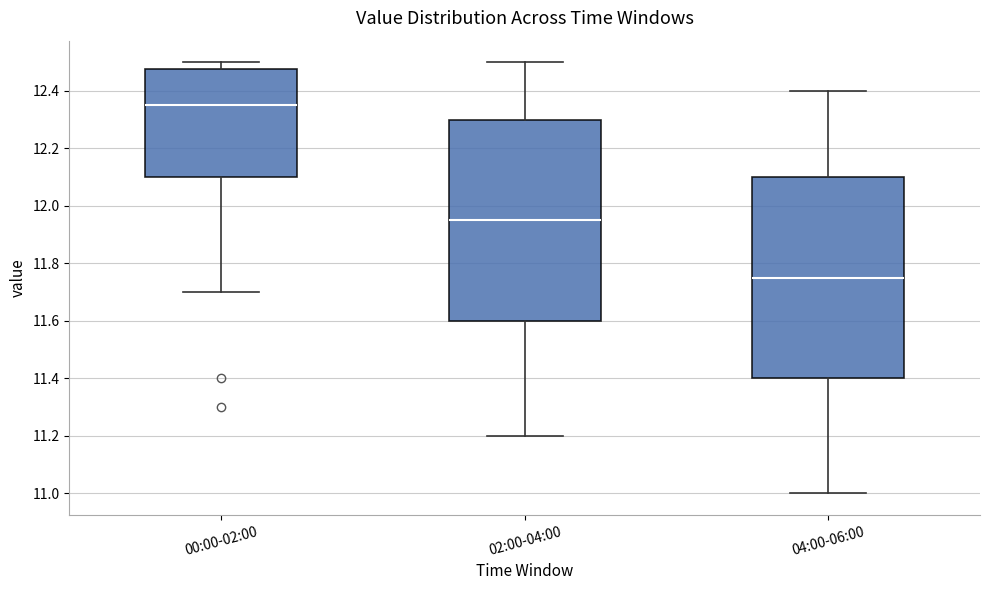

Reading left to right, transcribe this box plot: for each box, give where its median line is, the range the box spans, and where its two whiskers end, as read against the y-axis. The values are not printed on the chart, so give them approximately, as read against the axis.

00:00-02:00: median 12.36, box 12.10 to 12.48, whiskers 11.70 to 12.50
02:00-04:00: median 11.96, box 11.60 to 12.30, whiskers 11.20 to 12.50
04:00-06:00: median 11.76, box 11.40 to 12.10, whiskers 11.00 to 12.40